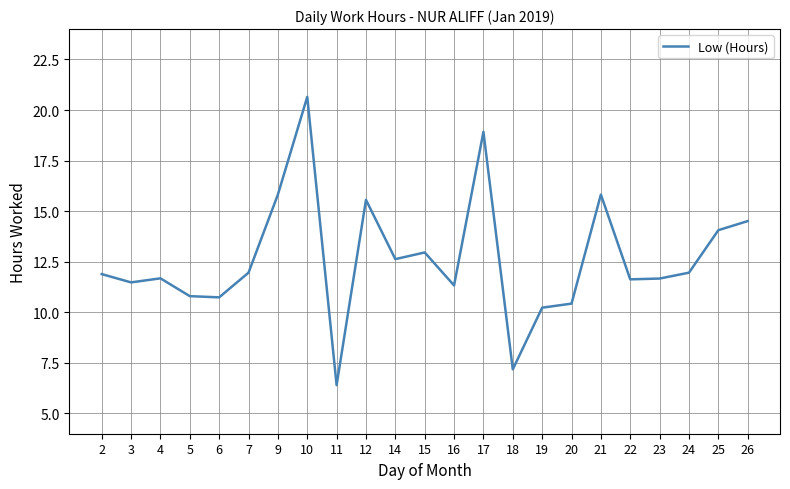

What is the ratio of the value at 3 to the value at 26?

0.8